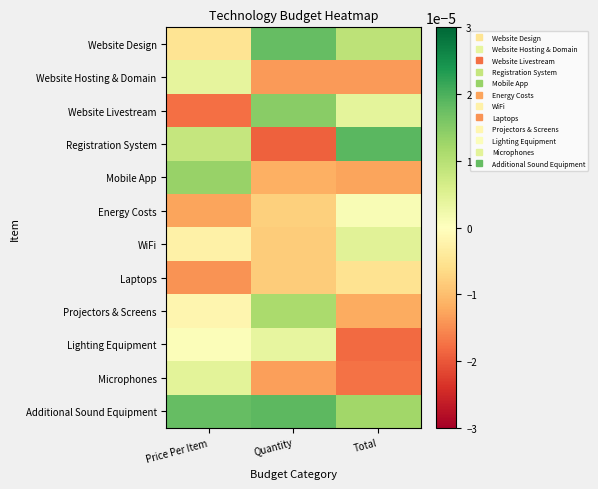

Count the number of categories in the chart.

3